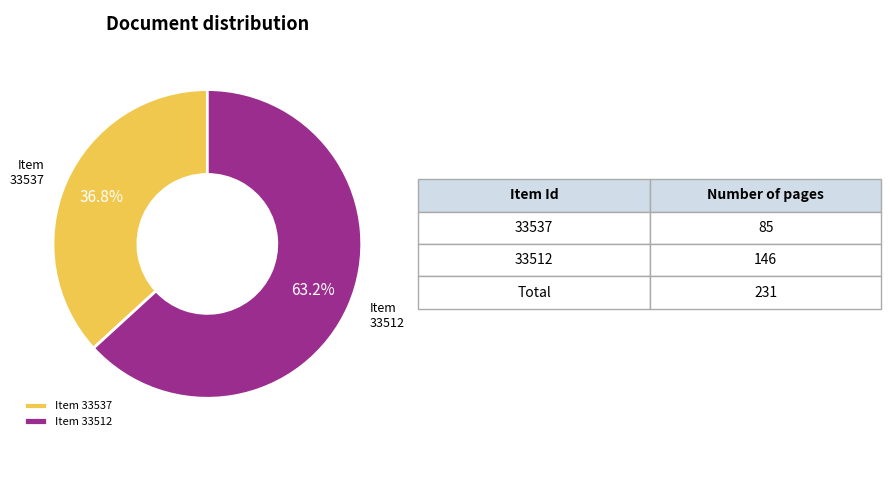

Which has a higher value, Item 33512 or Item 33537?

Item 33512